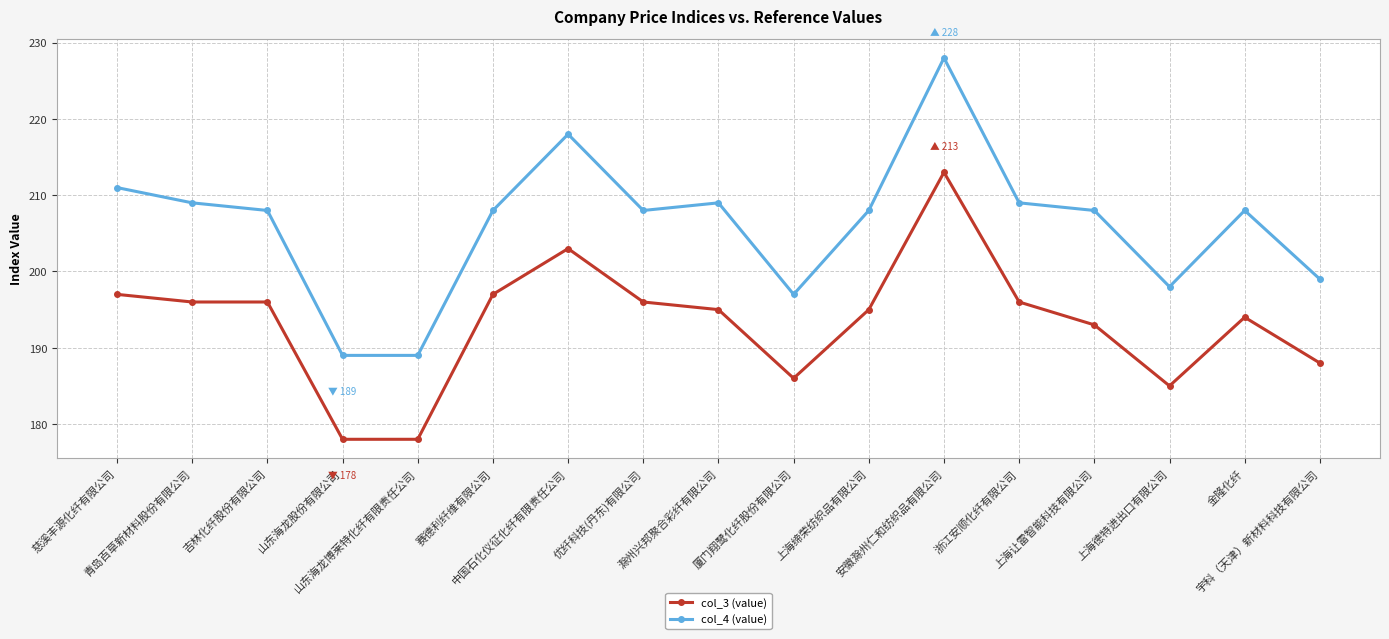

True or false: col_3 (value) and col_4 (value) intersect in this chart.

False